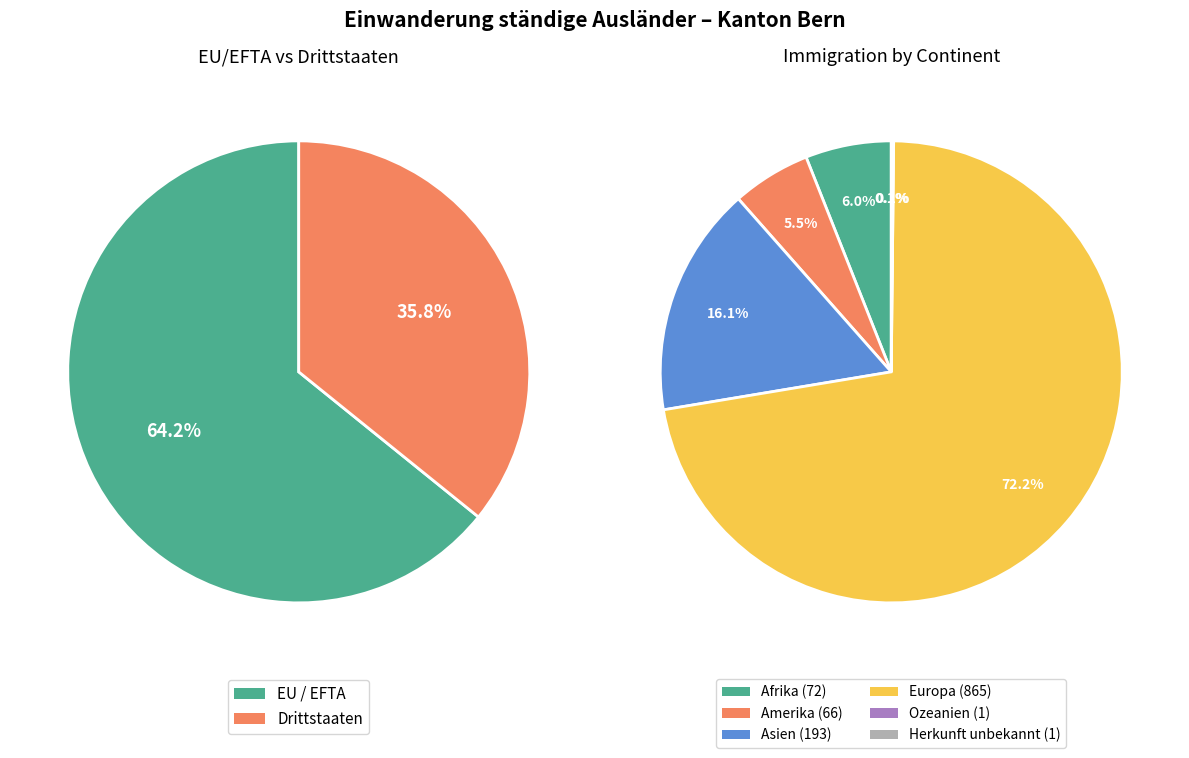

Which category has the smallest portion of the pie?

Ozeanien